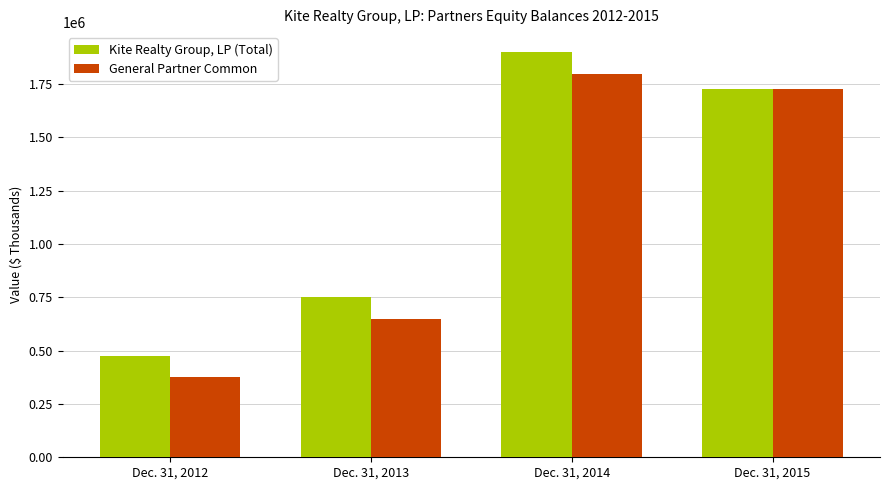

What is the maximum value for General Partner Common?

1797459